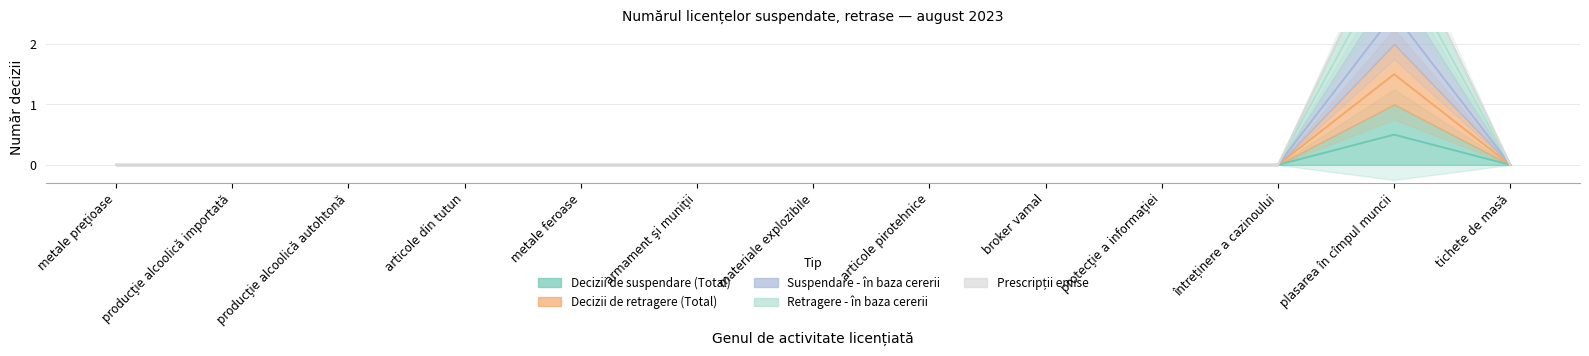

How many Retragere - în baza cererii values are between 0 and 1?

12